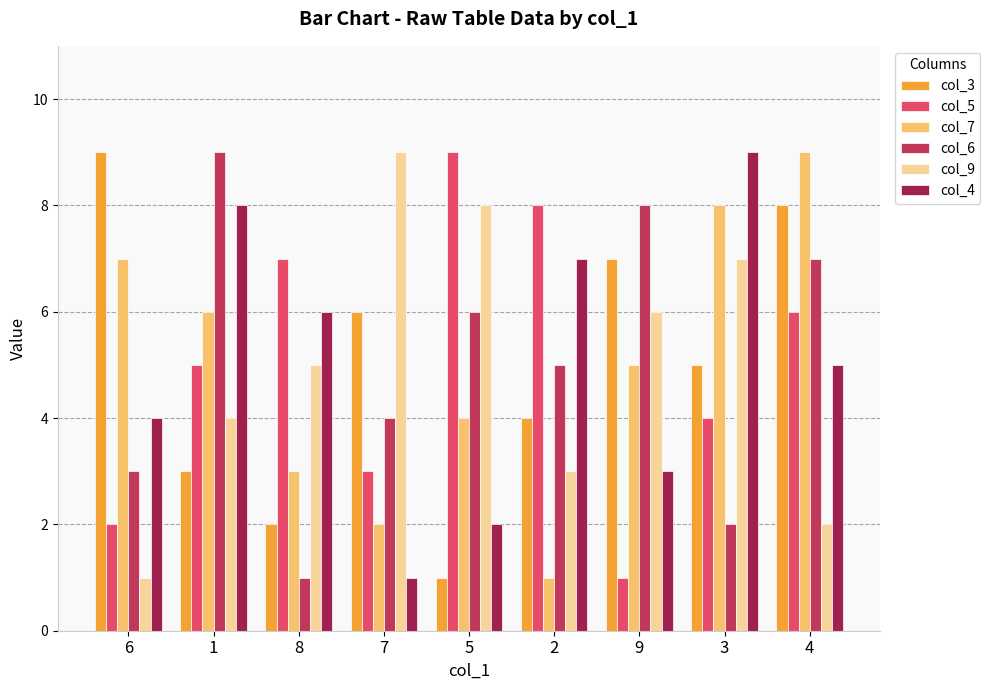

Between 1 and 2, which series saw the biggest shift?

col_7